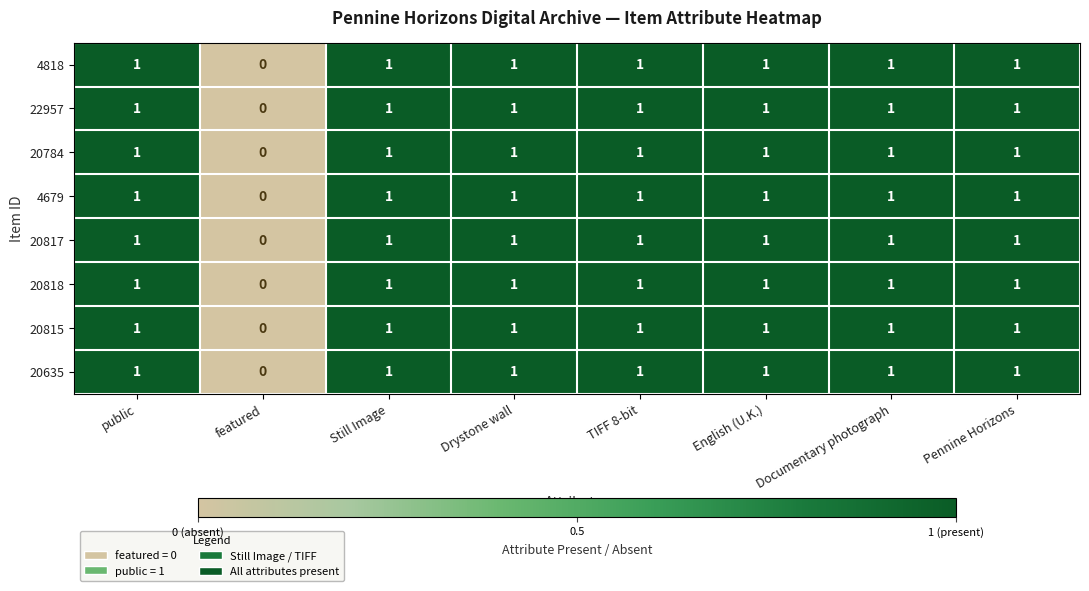

True or false: 4679 has a value of 2 at public.

False